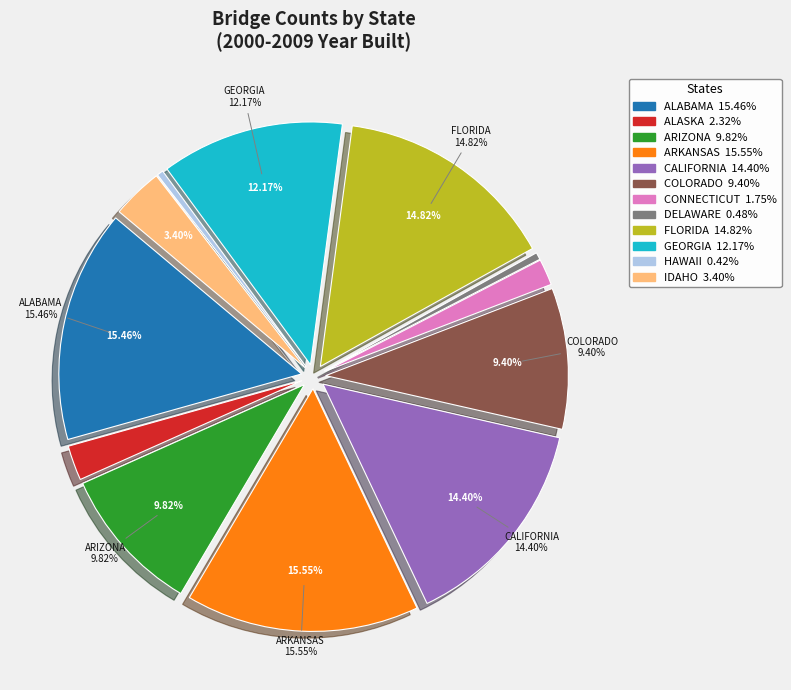

Rank the categories by value from lowest to highest.

HAWAII, DELAWARE, CONNECTICUT, ALASKA, IDAHO, COLORADO, ARIZONA, GEORGIA, CALIFORNIA, FLORIDA, ALABAMA, ARKANSAS